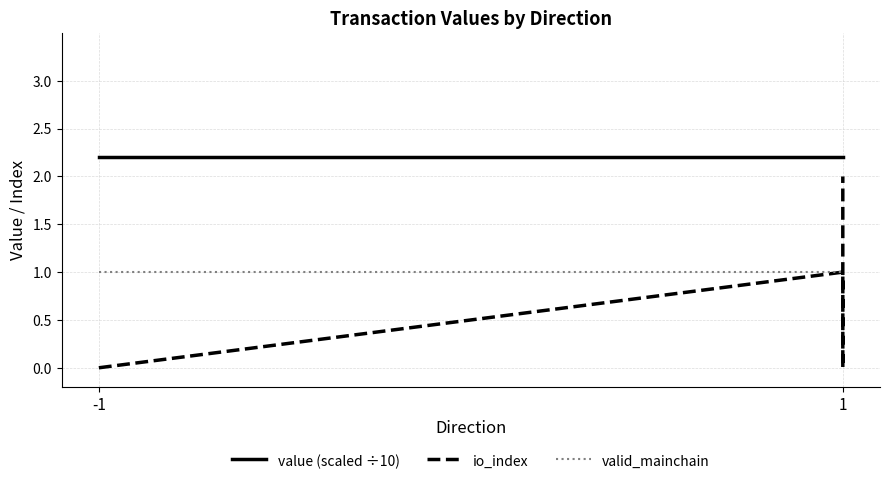

What is the average value of the valid_mainchain series?

1.0